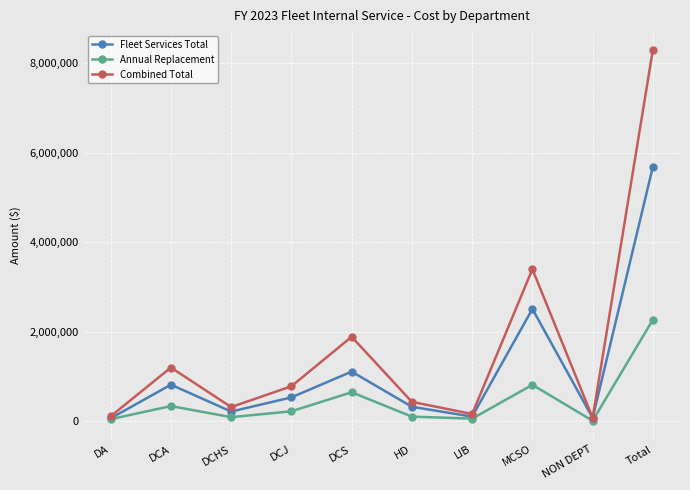

Between DCHS and MCSO, which series saw the biggest shift?

Combined Total